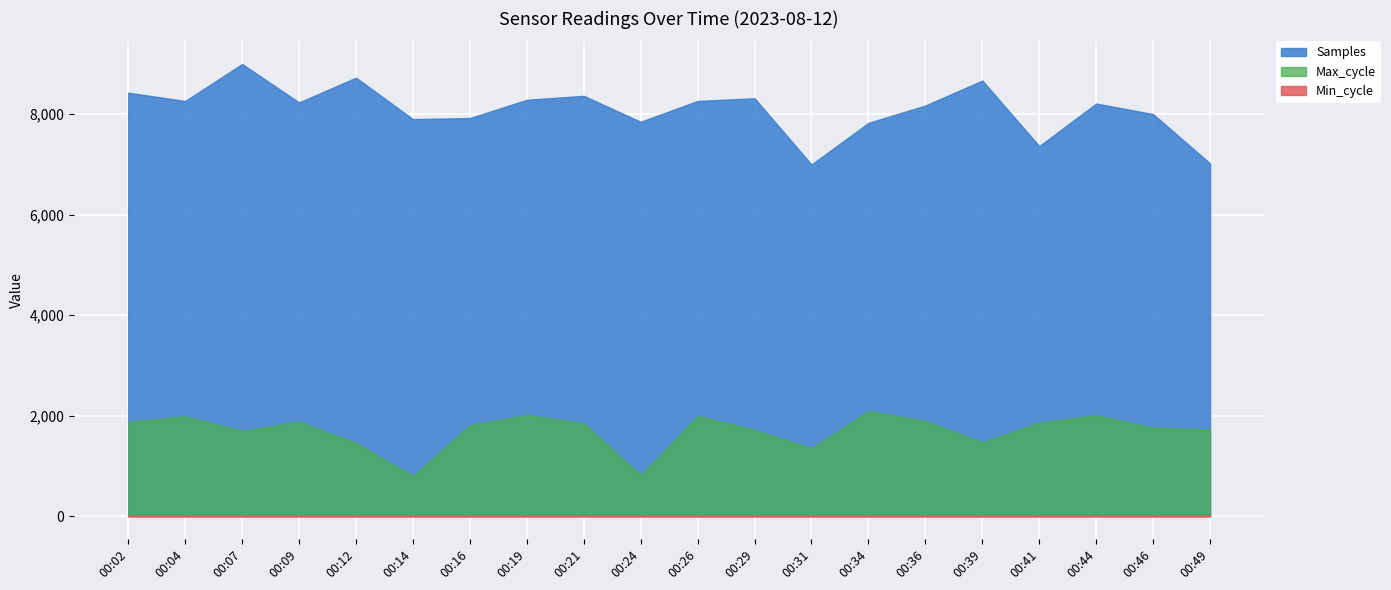

The value of Samples at 00:26 is 11683.9. True or false?

False